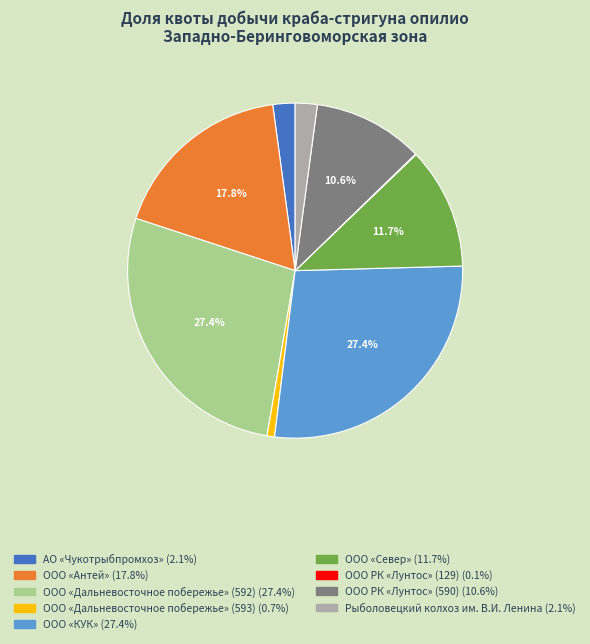

How much of the chart is everything except ООО «Север»?

88.3%